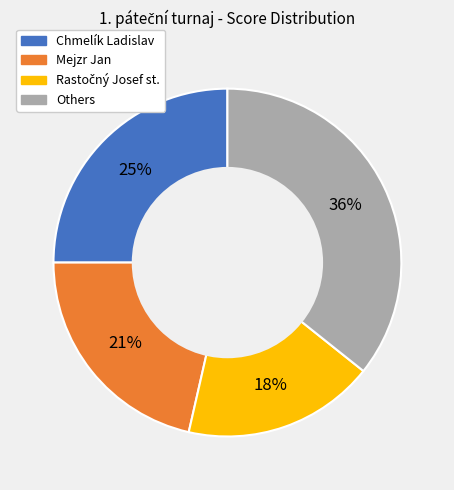

To the nearest percent, what is the average slice percentage?

25%